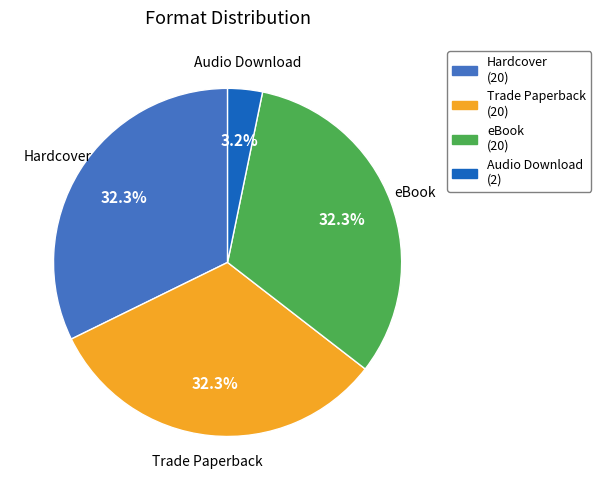

What is the smallest slice in the pie chart?

Audio Download